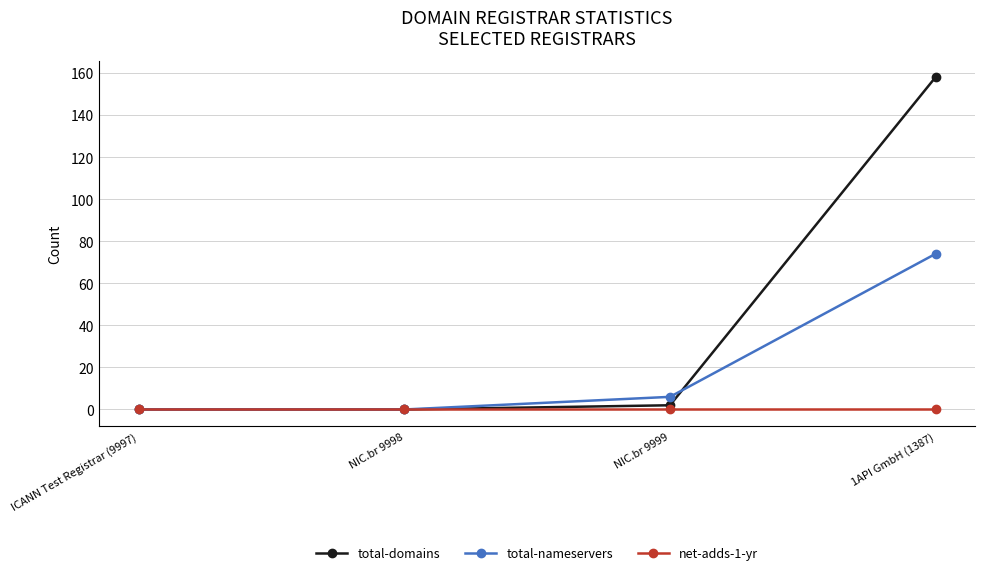

How many lines are shown in the chart?

3